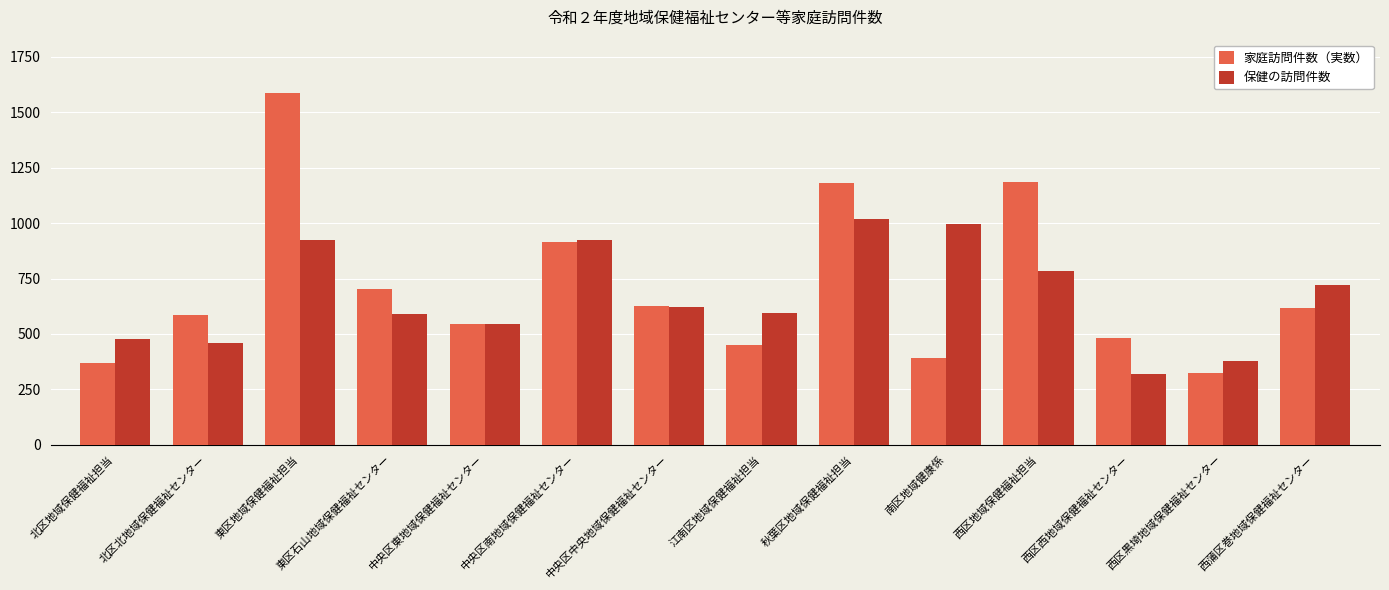

At which label does 保健の訪問件数 first exceed 622?

東区地域保健福祉担当